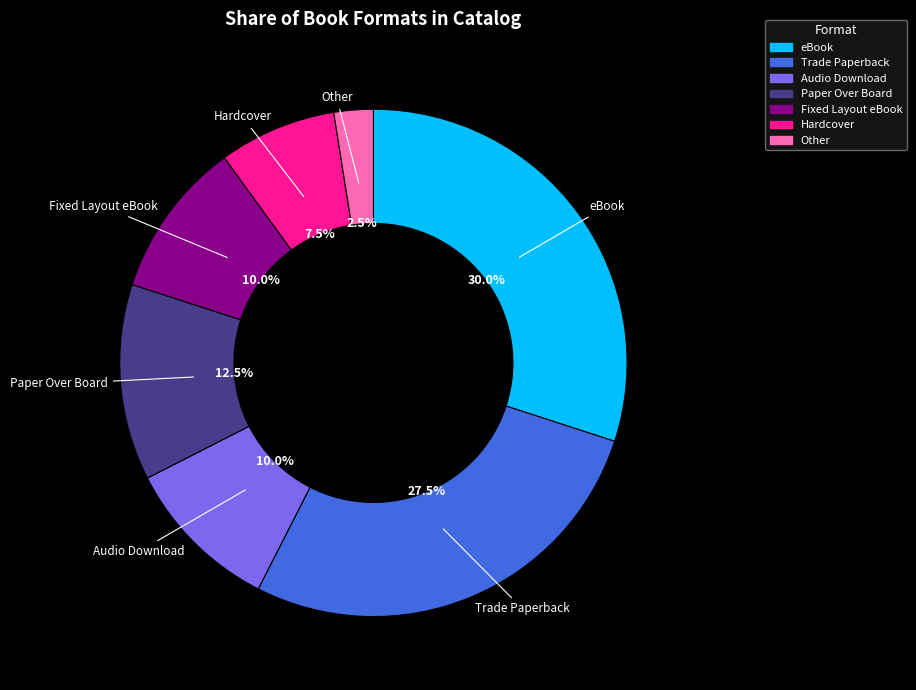

Does any single category account for the majority?

No